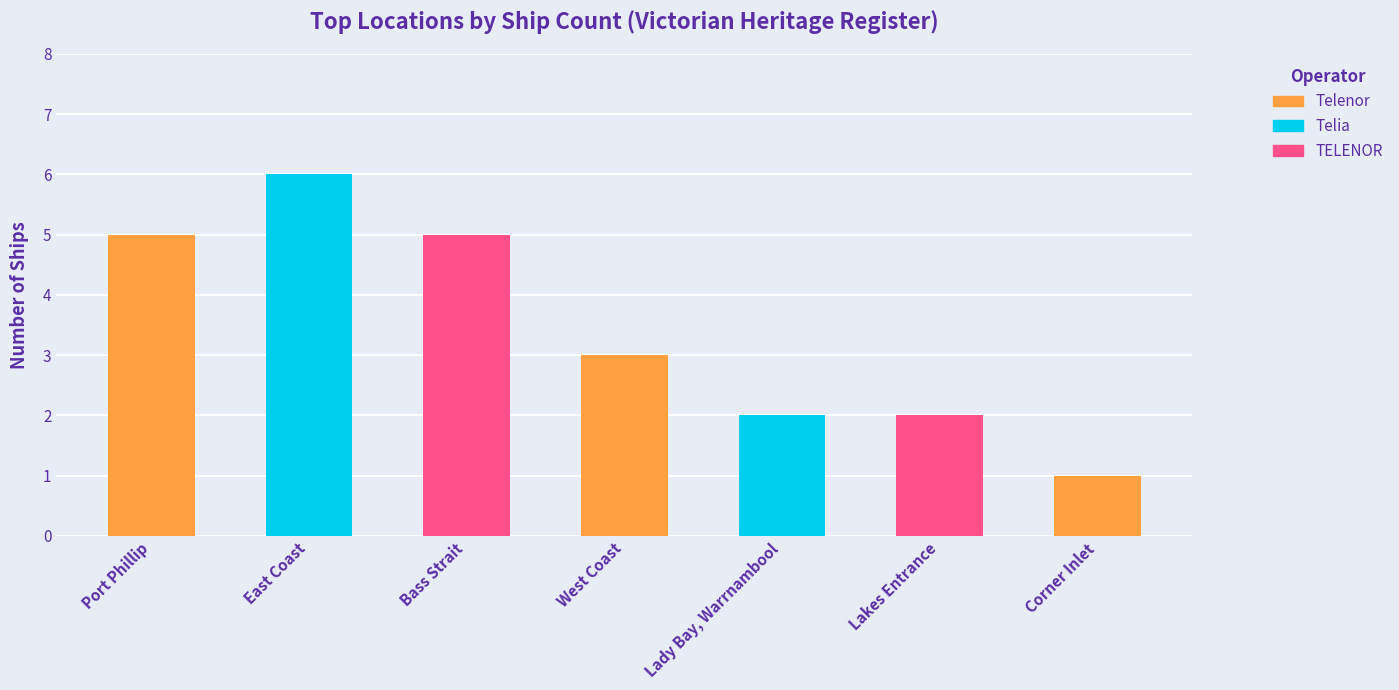

Count the number of categories in the chart.

7